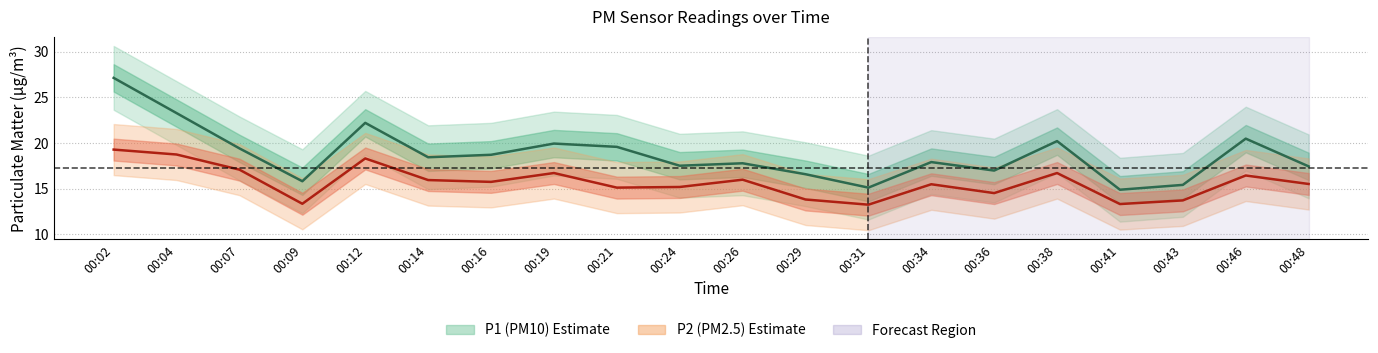

True or false: P2 (PM2.5) and P1 (PM10) cross at least once.

False